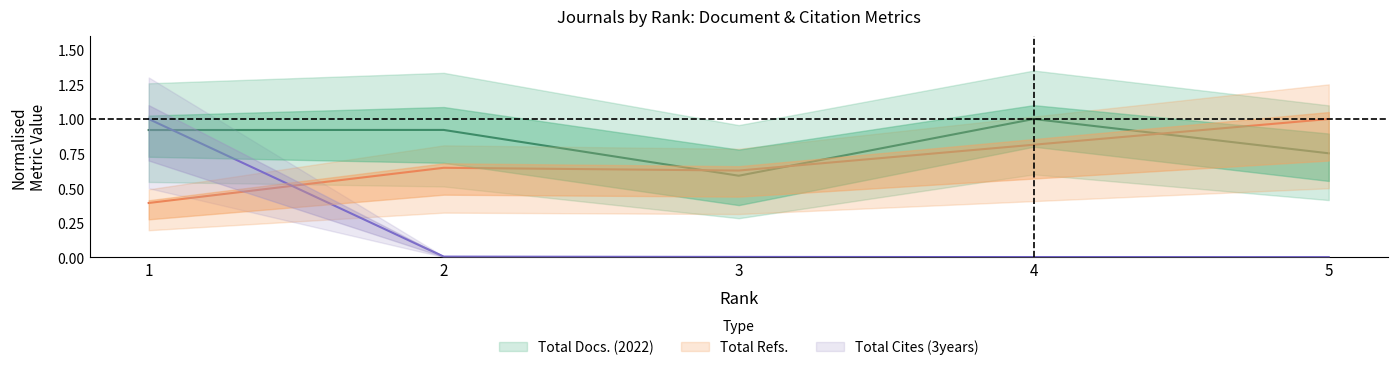

What are all the series names shown in the legend?

Total Docs. (2022), Total Refs., Total Cites (3years)